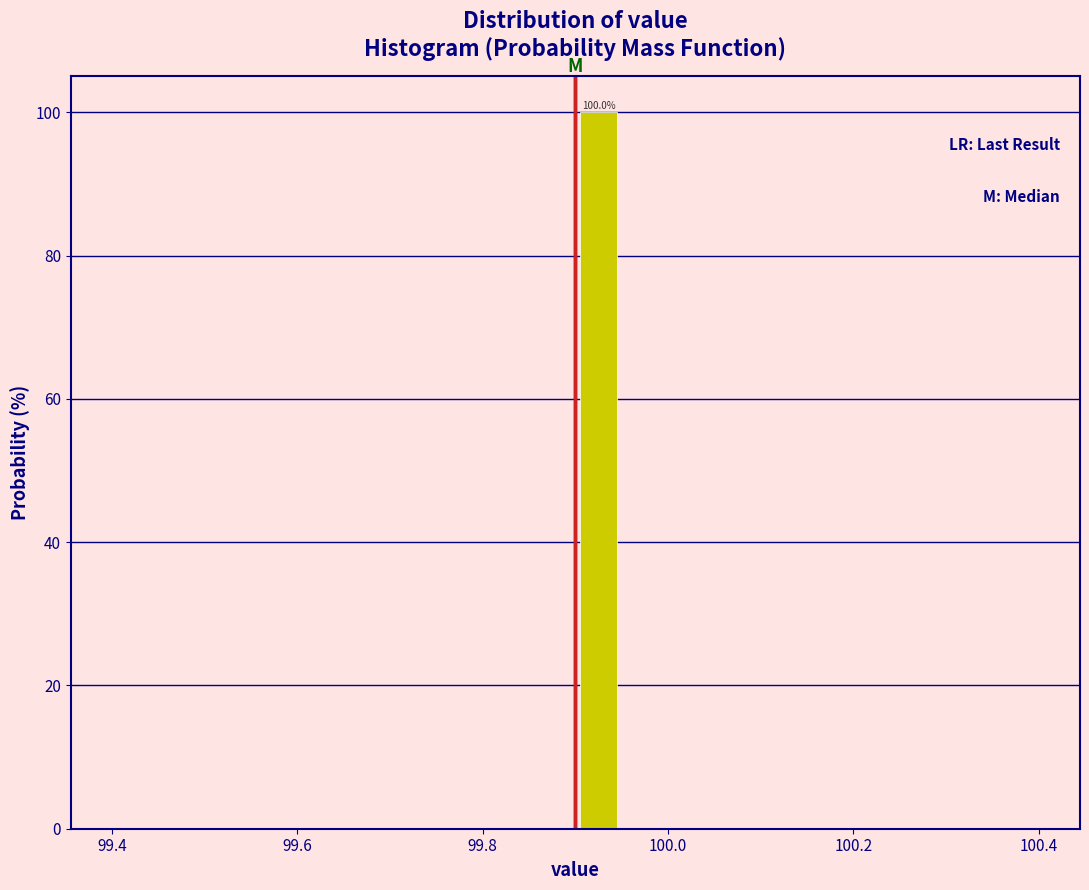

Read against the x-axis, roughly where is the centre of the tallest bar?

99.92